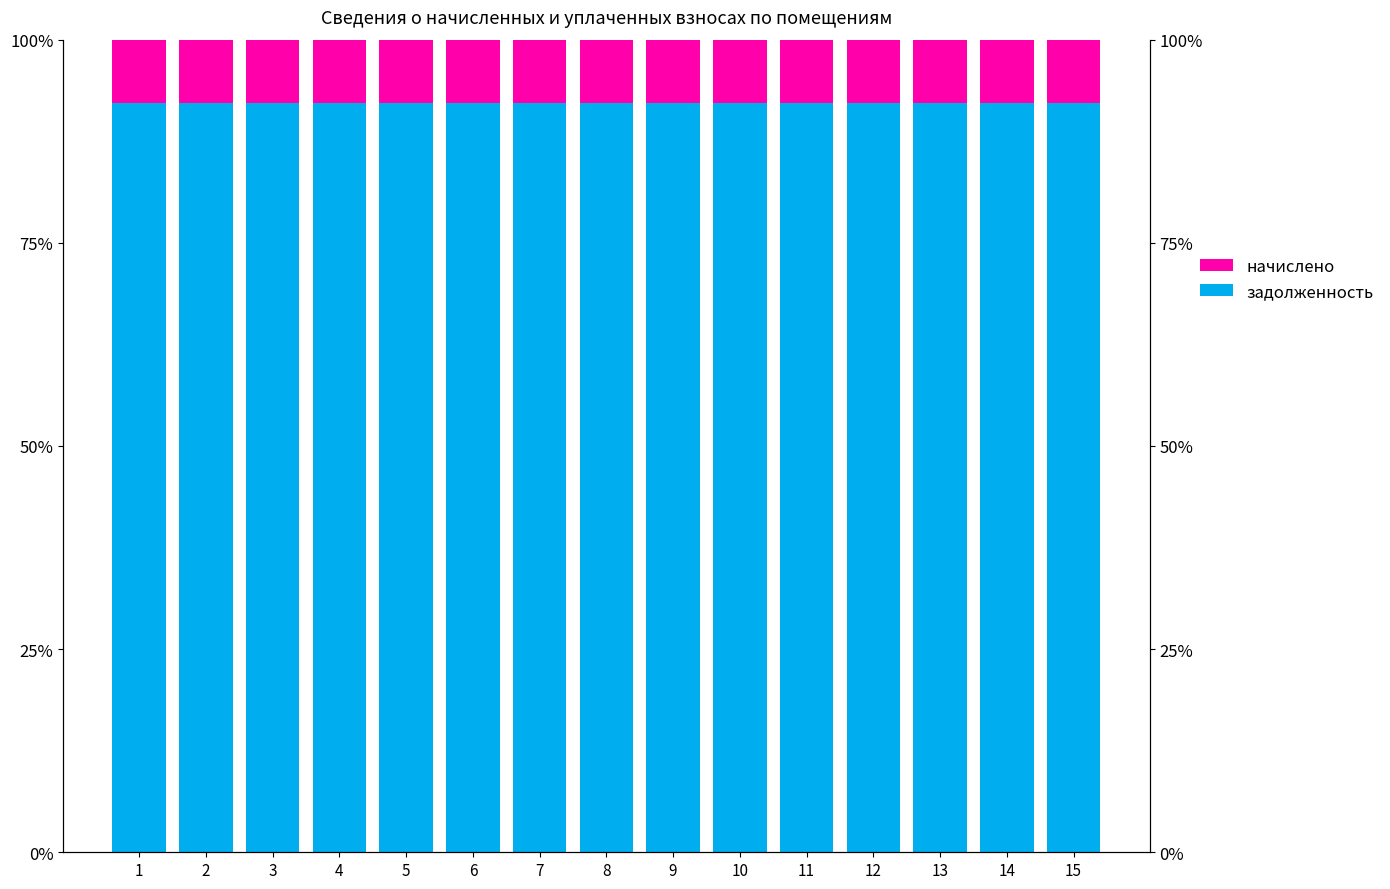

List the labels in order of задолженность value, smallest first.

1, 5, 8, 9, 12, 13, 2, 3, 4, 6, 7, 10, 11, 14, 15